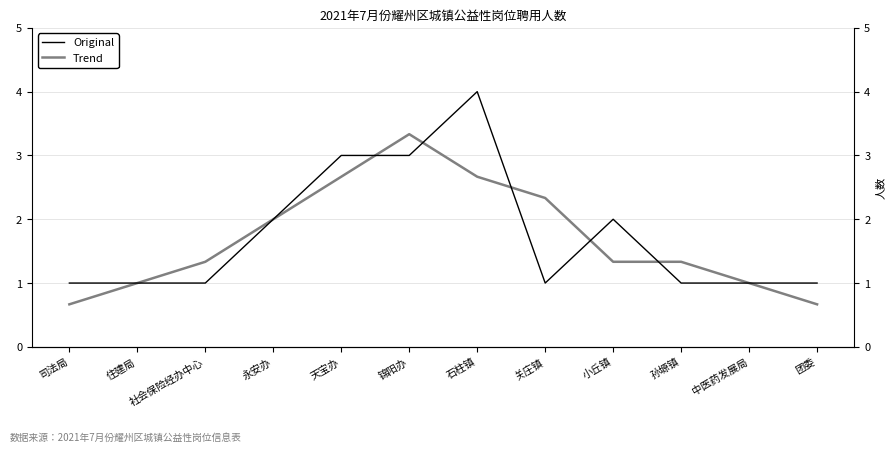

True or false: Trend has more than 1 interior local peaks.

False